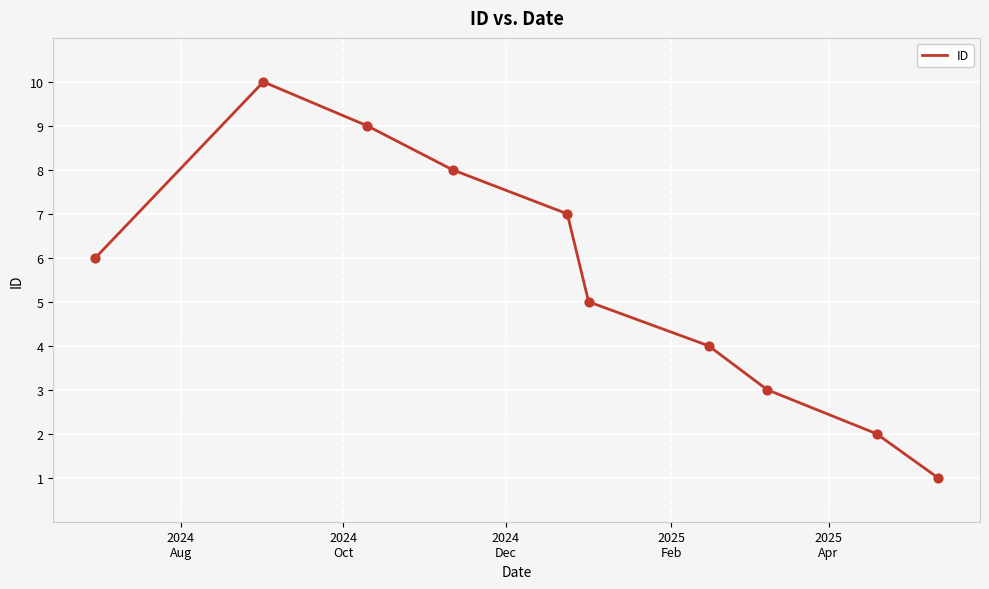

What is the greatest value displayed?

10